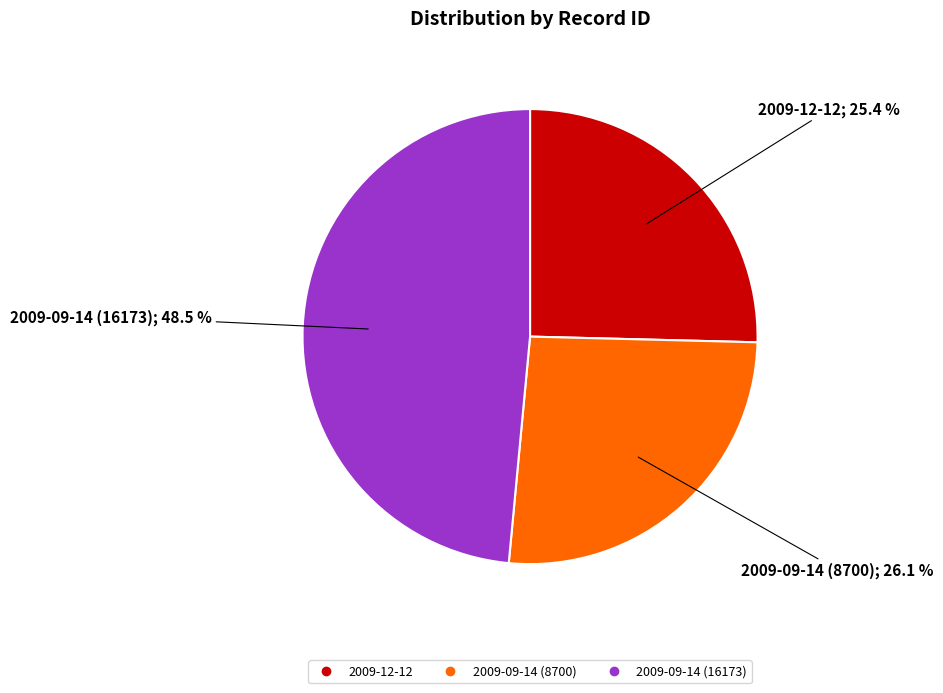

Approximately how many times larger is the value at 2009-12-12 compared to 2009-09-14 (8700)?

1.0